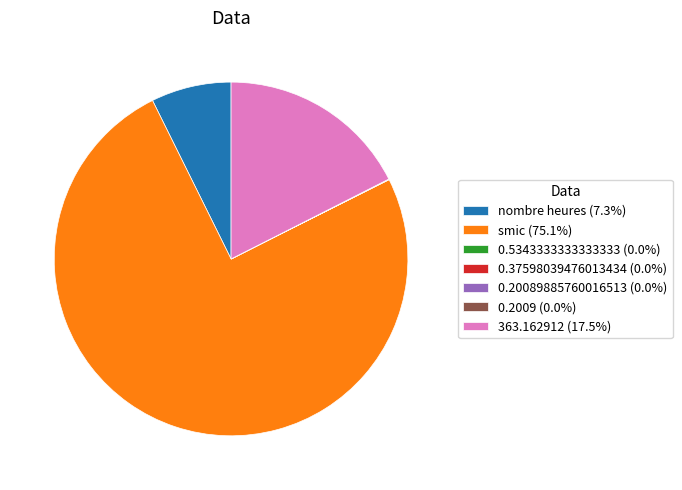

Is there a majority slice in this chart?

Yes